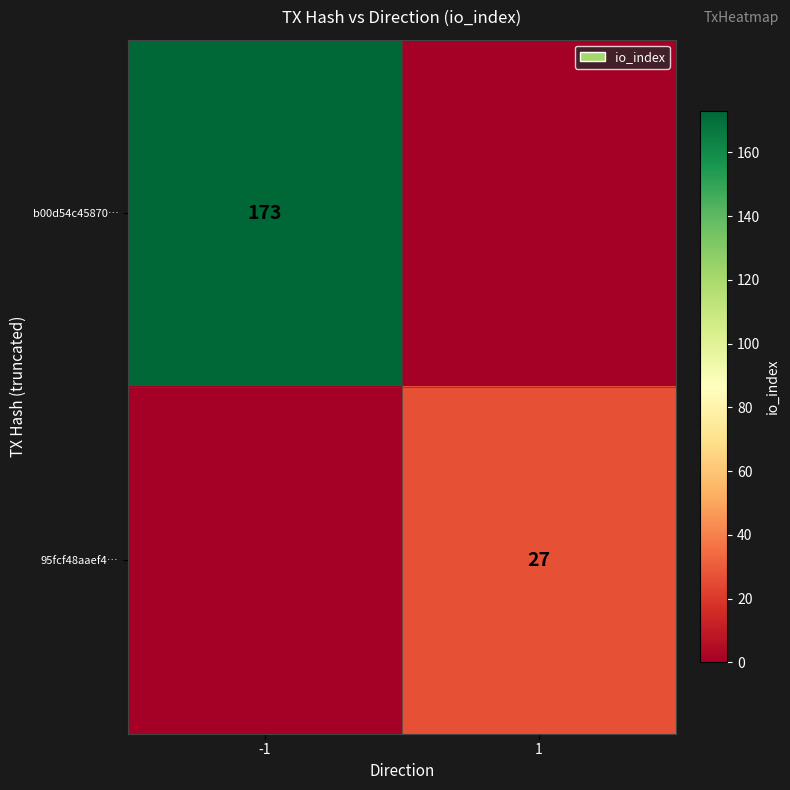

True or false: b00d54c45870… has a value of 173 at -1.

True